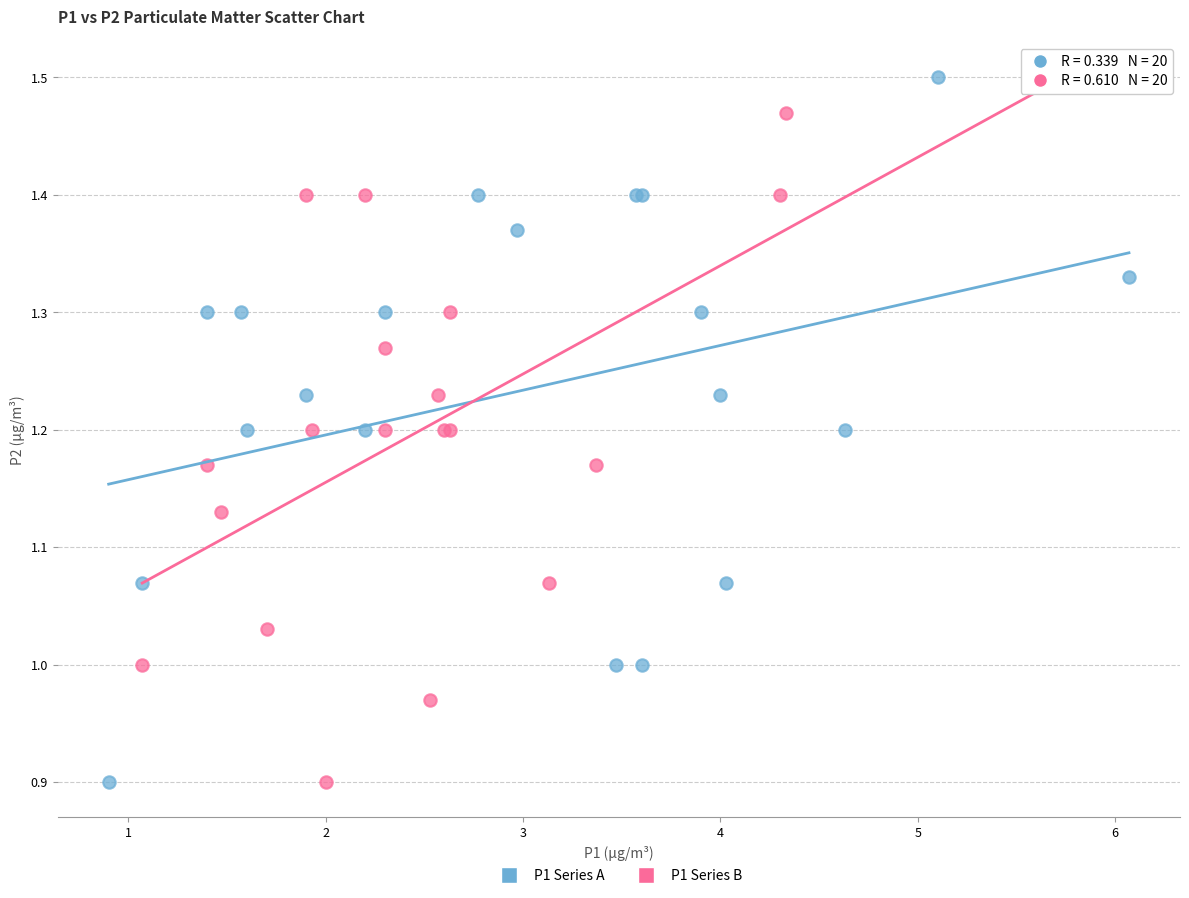

What are all the series names shown in the legend?

P1 Series A, P1 Series B